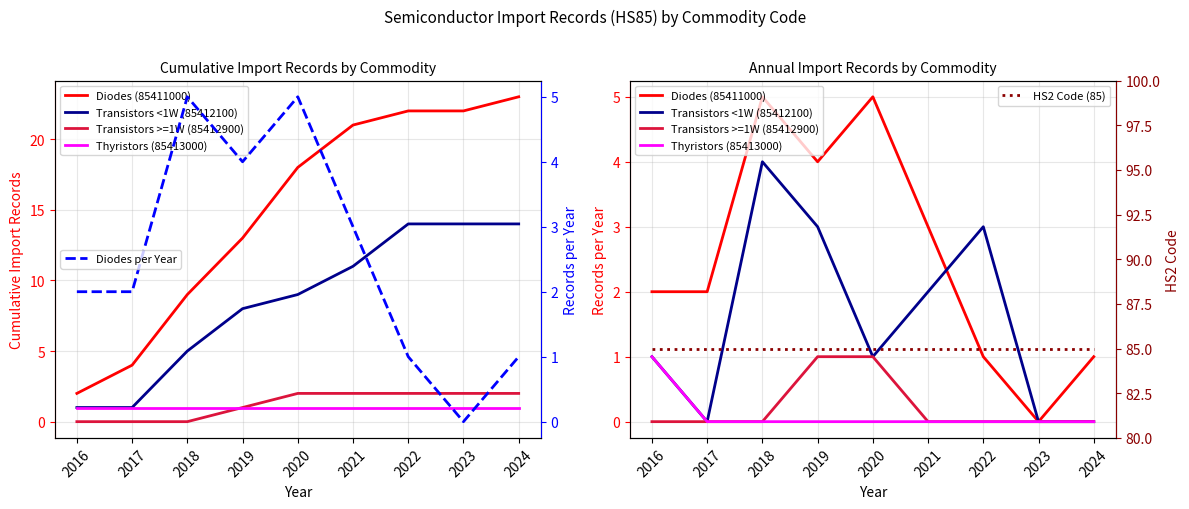

True or false: Diodes (85411000) and Transistors <1W (85412100) intersect in this chart.

True